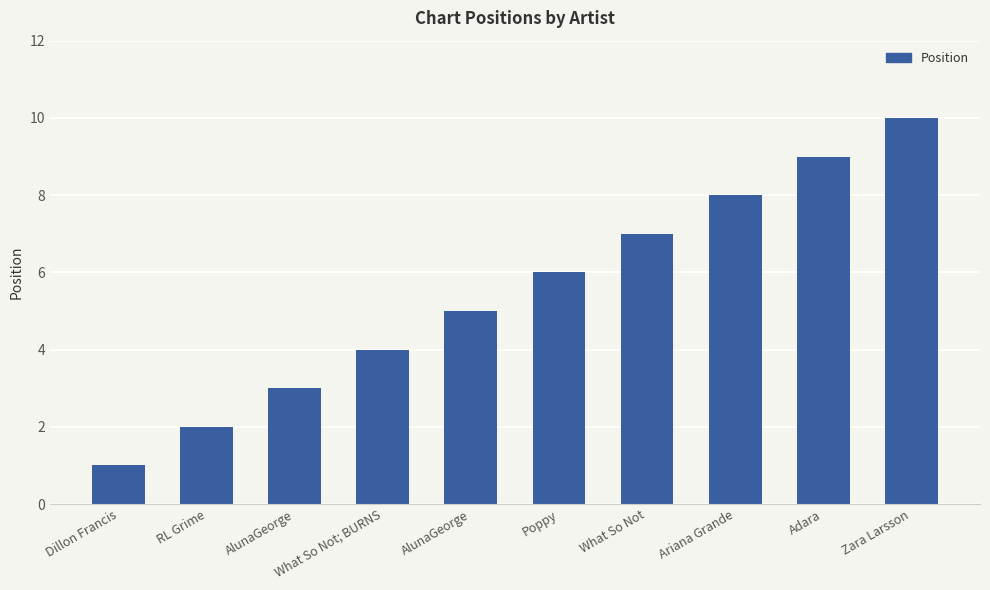

What value does the data have at What So Not?

7